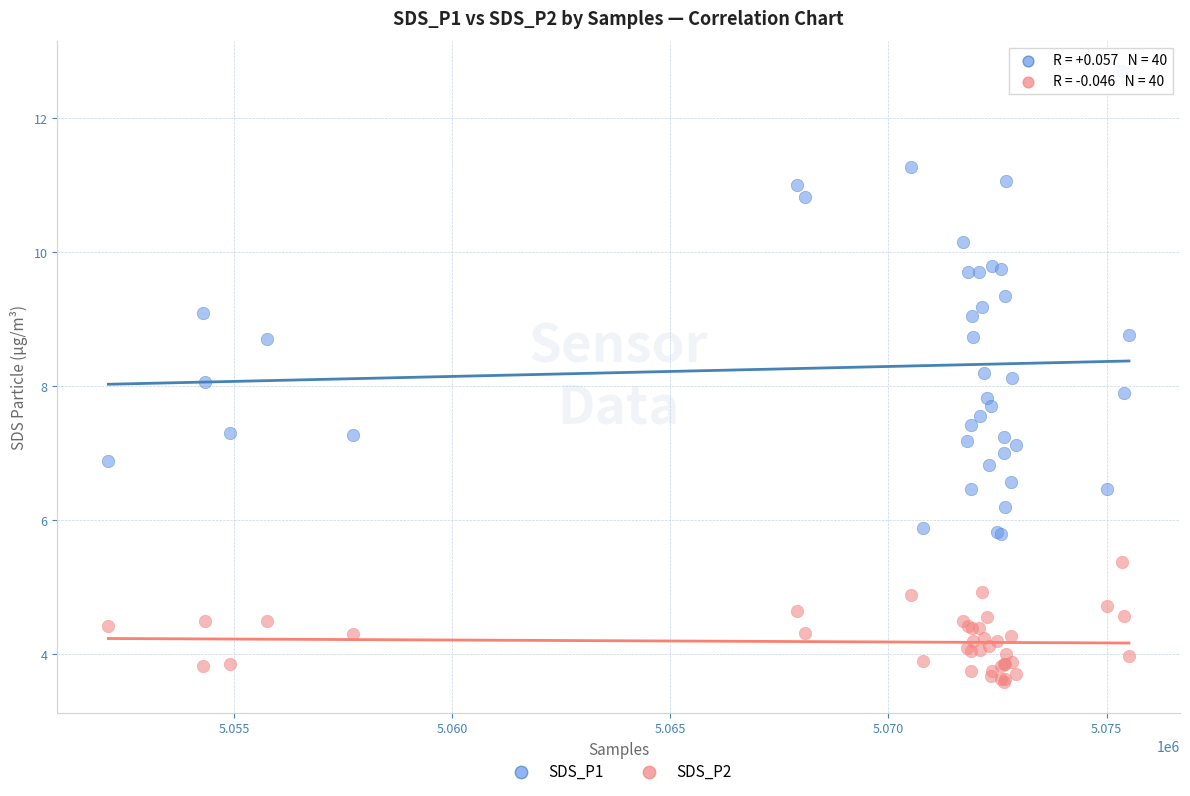

What are all the series names shown in the legend?

SDS_P1, SDS_P2